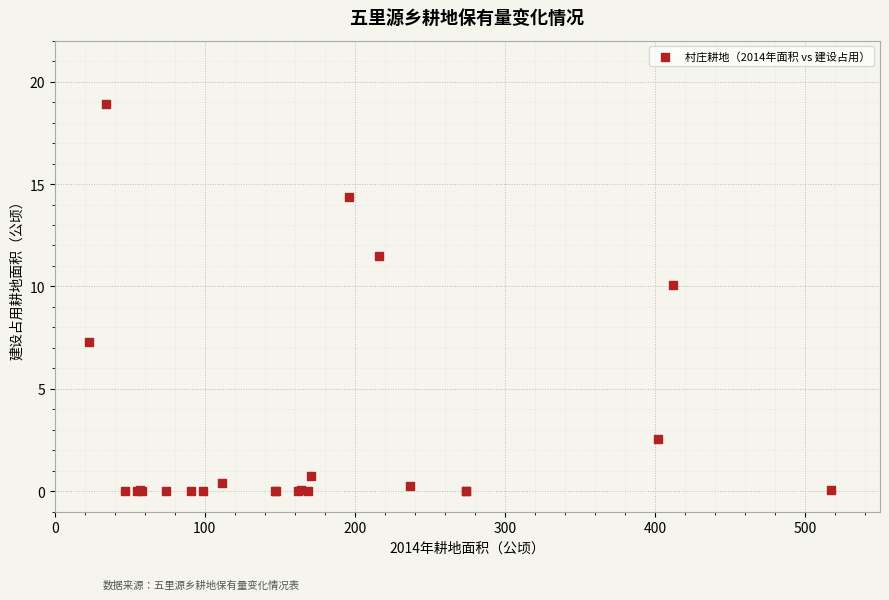

What Y value in the scatter plot is closest to 9?

10.1